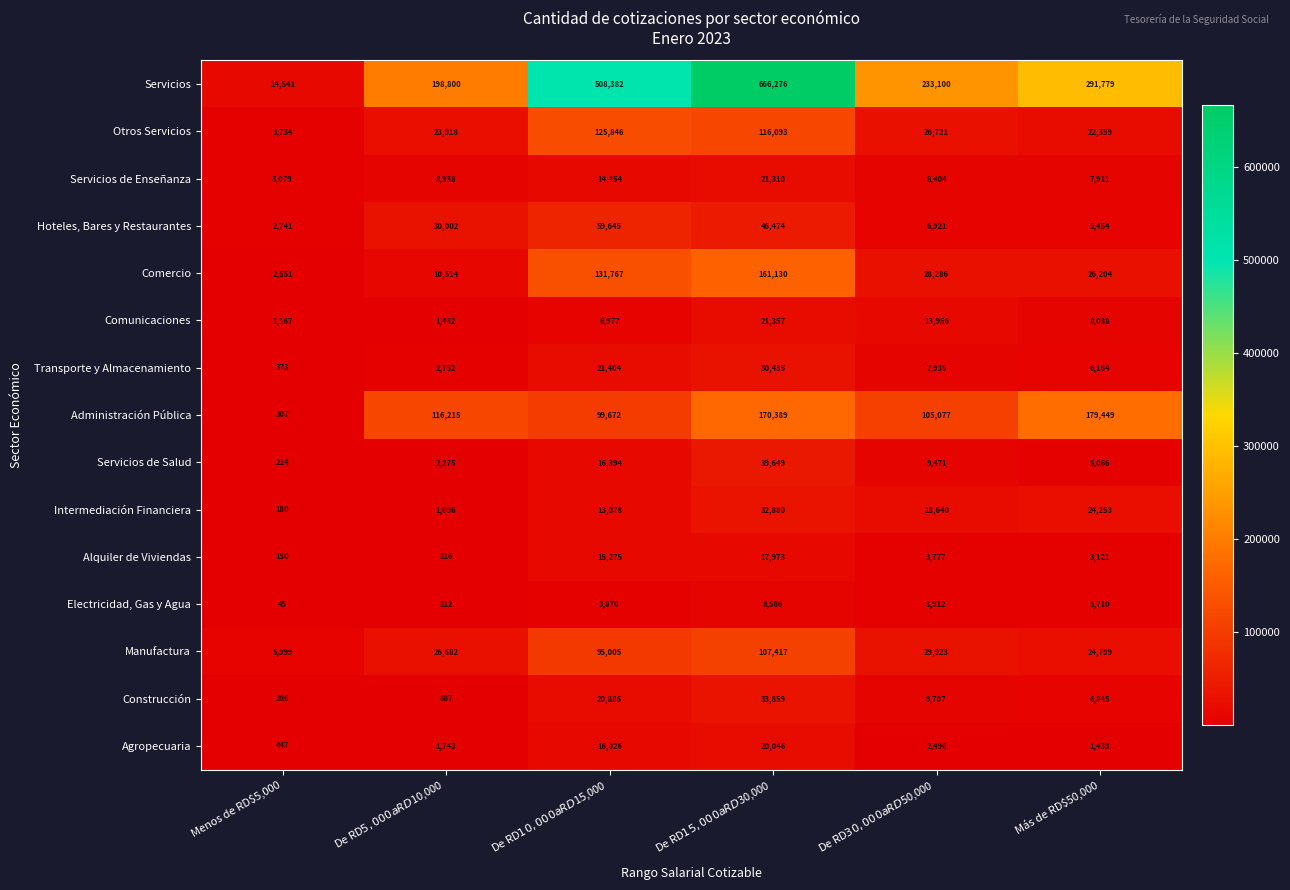

What is the total value across all series at Menos de RD$5,000?

35914